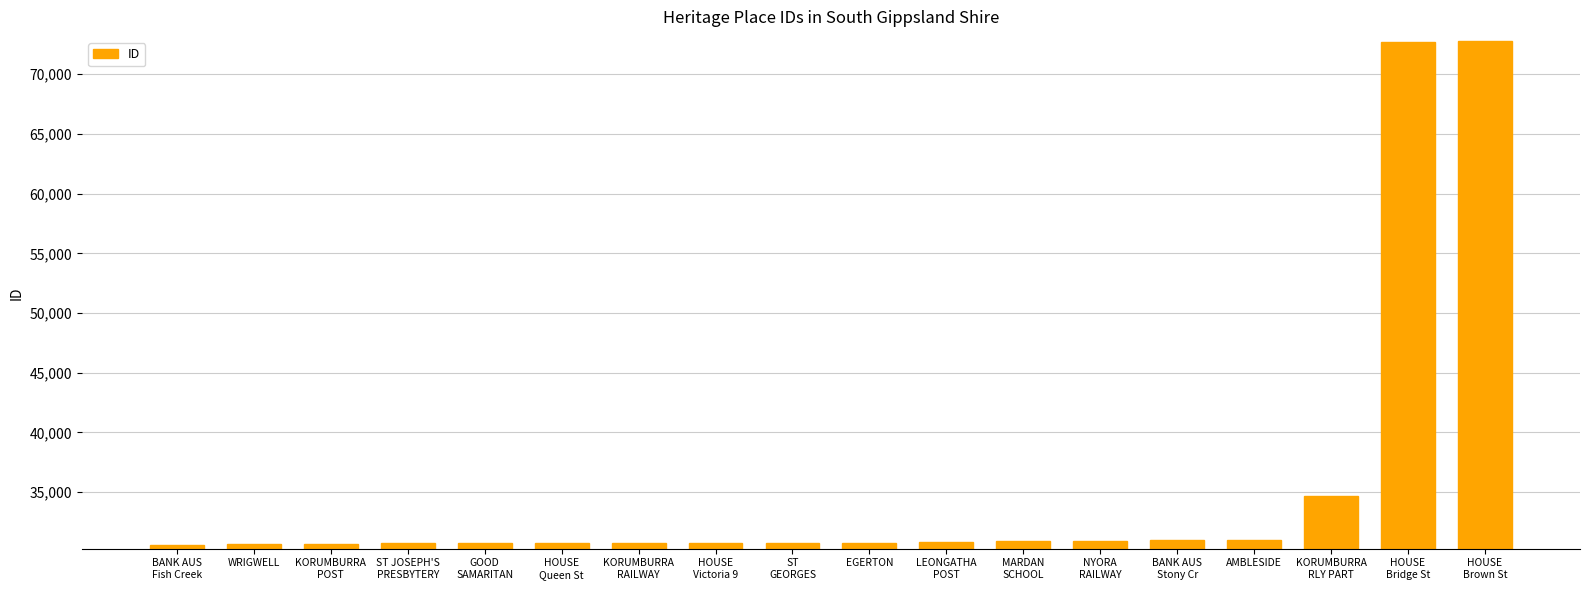

What is the maximum value shown in the chart?

72769